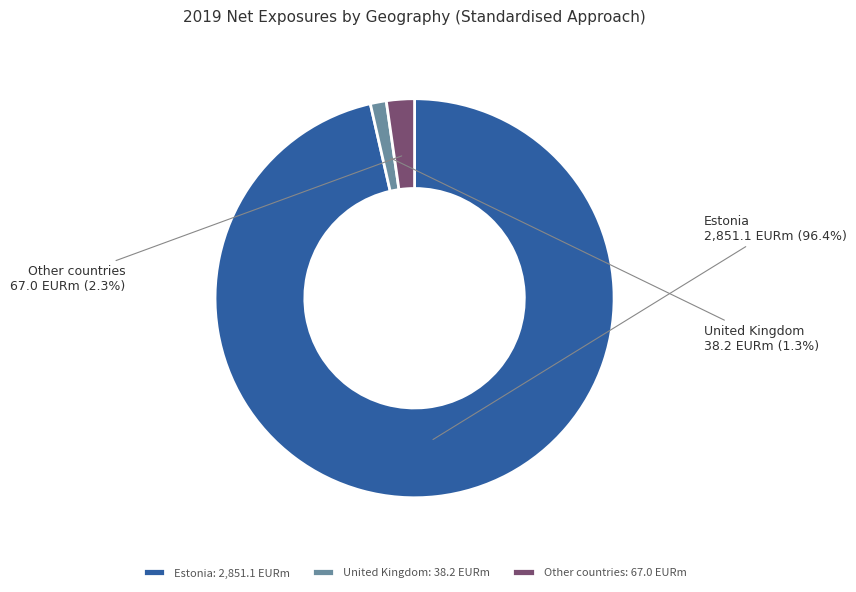

Between United Kingdom and Estonia, which is larger?

Estonia